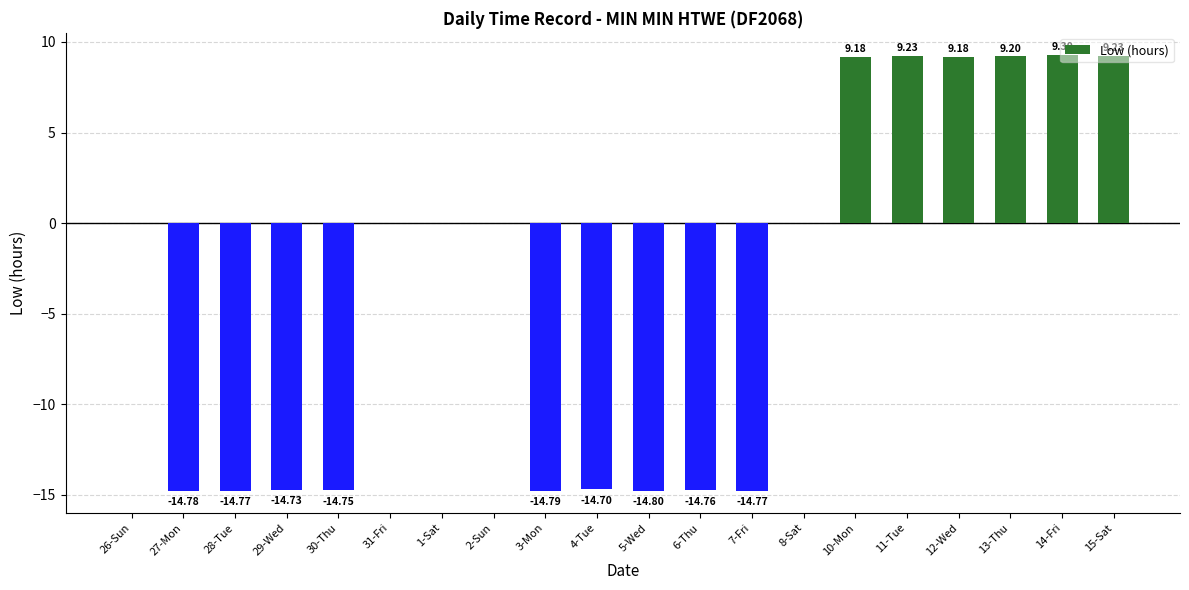

What is the sum of the values at 31-Fri and 13-Thu?

9.2